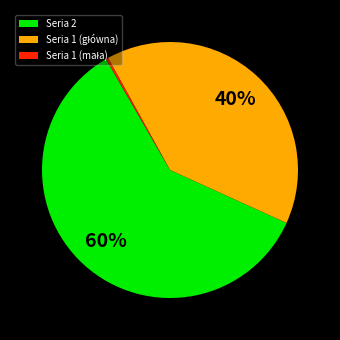

To the nearest percent, what is the difference between the largest and smallest slice percentages?

60%